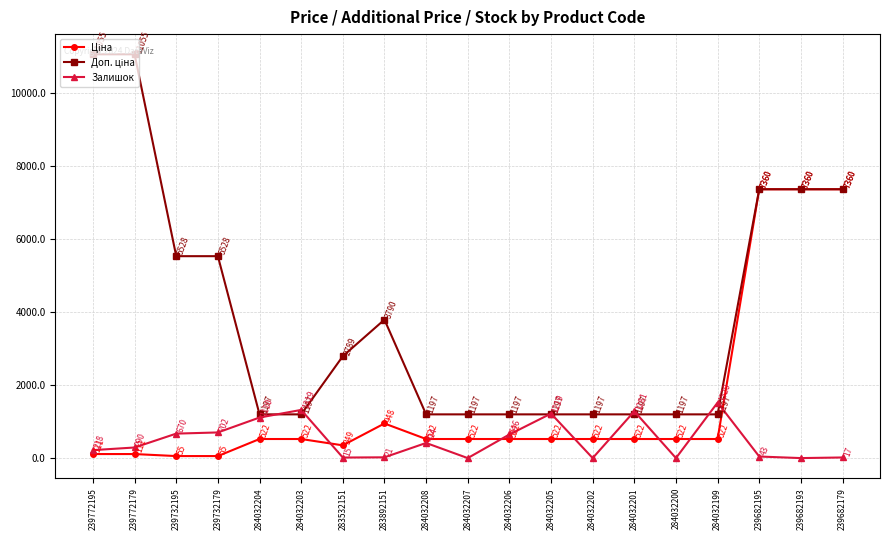

Is it true that Залишок equals 670.0 at 239732195?

True